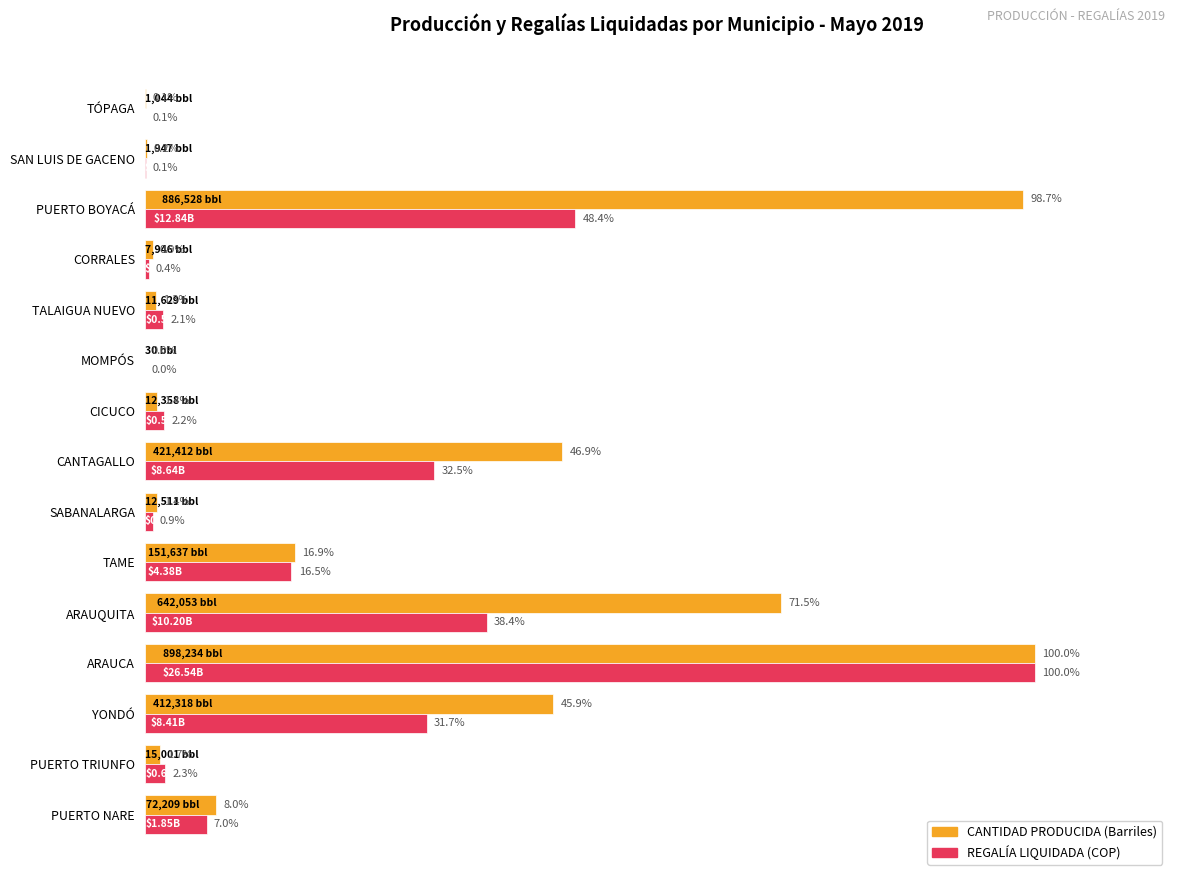

At which category is the sum across all series the highest?

ARAUCA